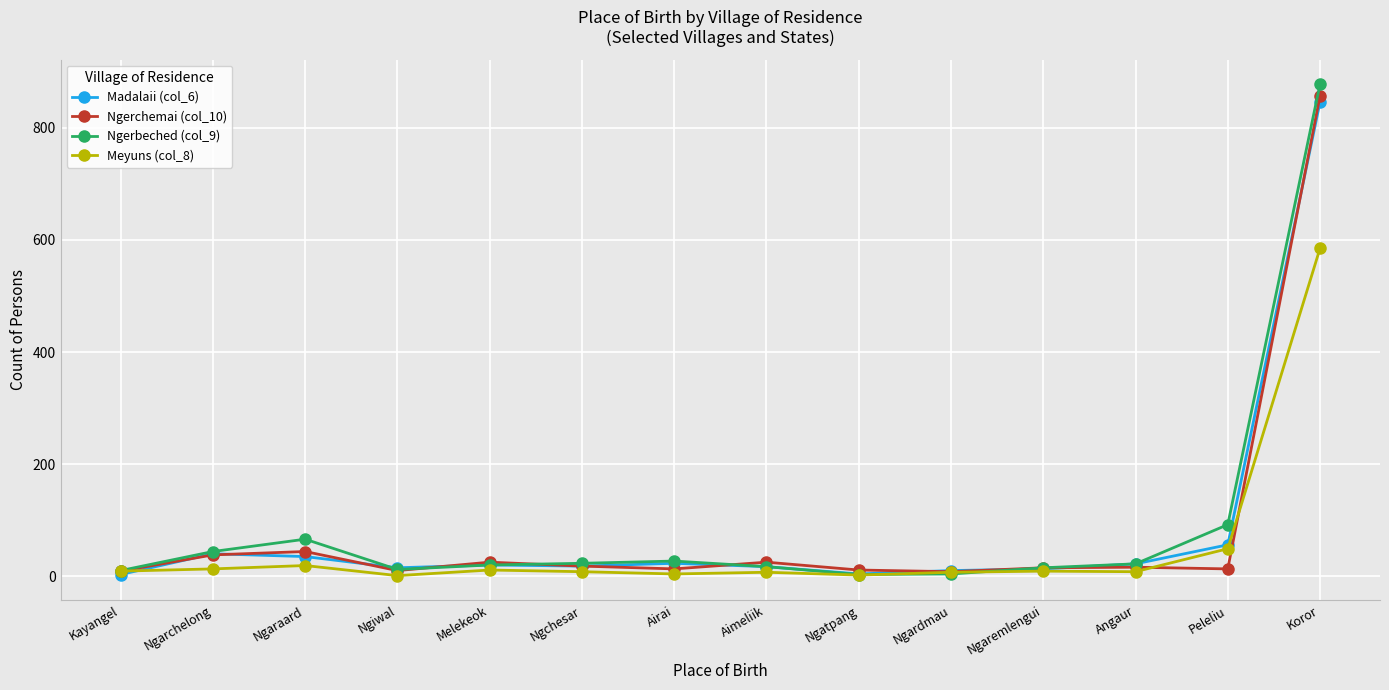

What is the difference between the maximum and minimum values in the Ngerbeched (col_9) series?

875